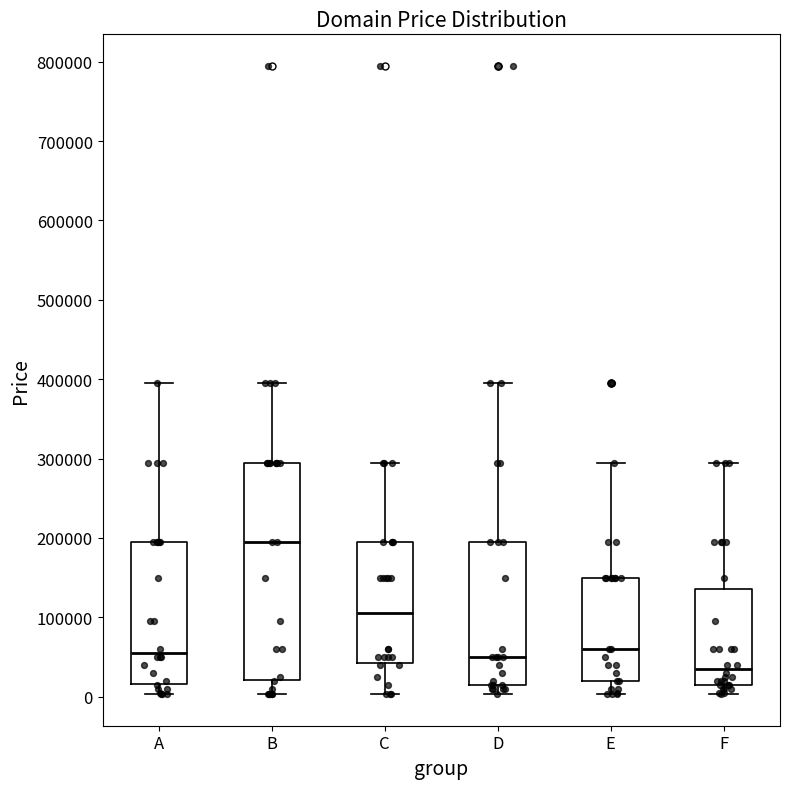

Reading left to right, transcribe this box plot: for each box, give where its median line is, the range the box spans, and where its two whiskers end, as read against the y-axis. The values are not printed on the chart, so give them approximately, as read against the axis.

A: median 50000, box 20000 to 190000, whiskers 0 to 390000
B: median 190000, box 20000 to 290000, whiskers 0 to 390000
C: median 100000, box 40000 to 190000, whiskers 0 to 290000
D: median 50000, box 10000 to 190000, whiskers 0 to 390000
E: median 60000, box 20000 to 150000, whiskers 0 to 290000
F: median 30000, box 10000 to 140000, whiskers 0 to 290000